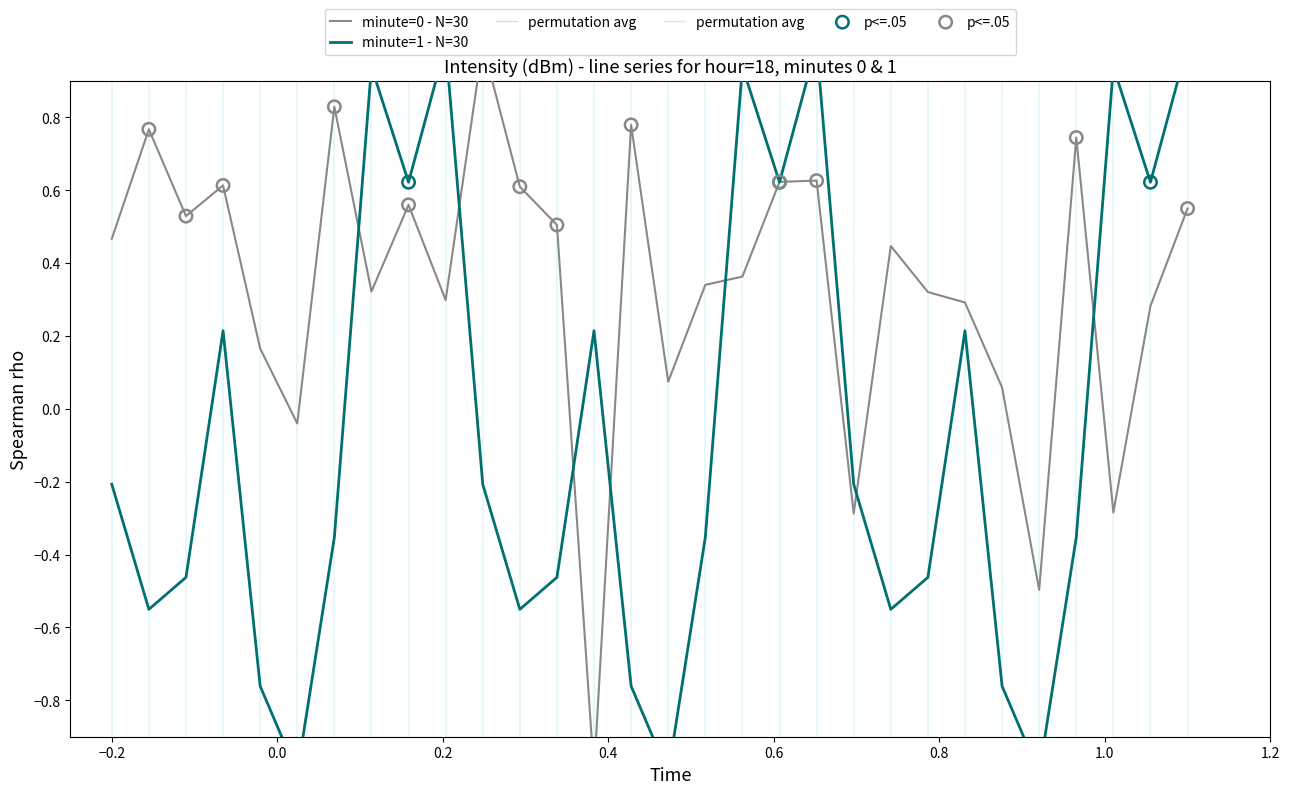

Which series contains the highest Y value?

intensity_minute_0